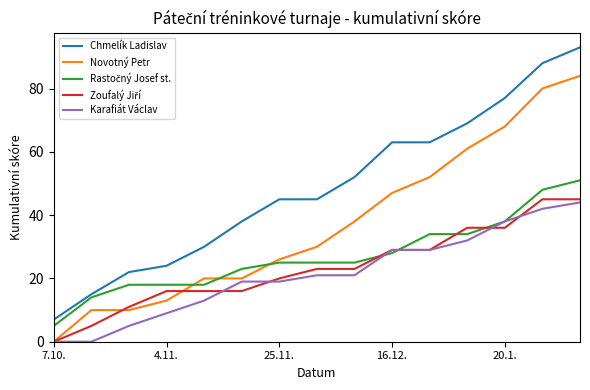

What is the highest value of the Karafiát Václav series?

44